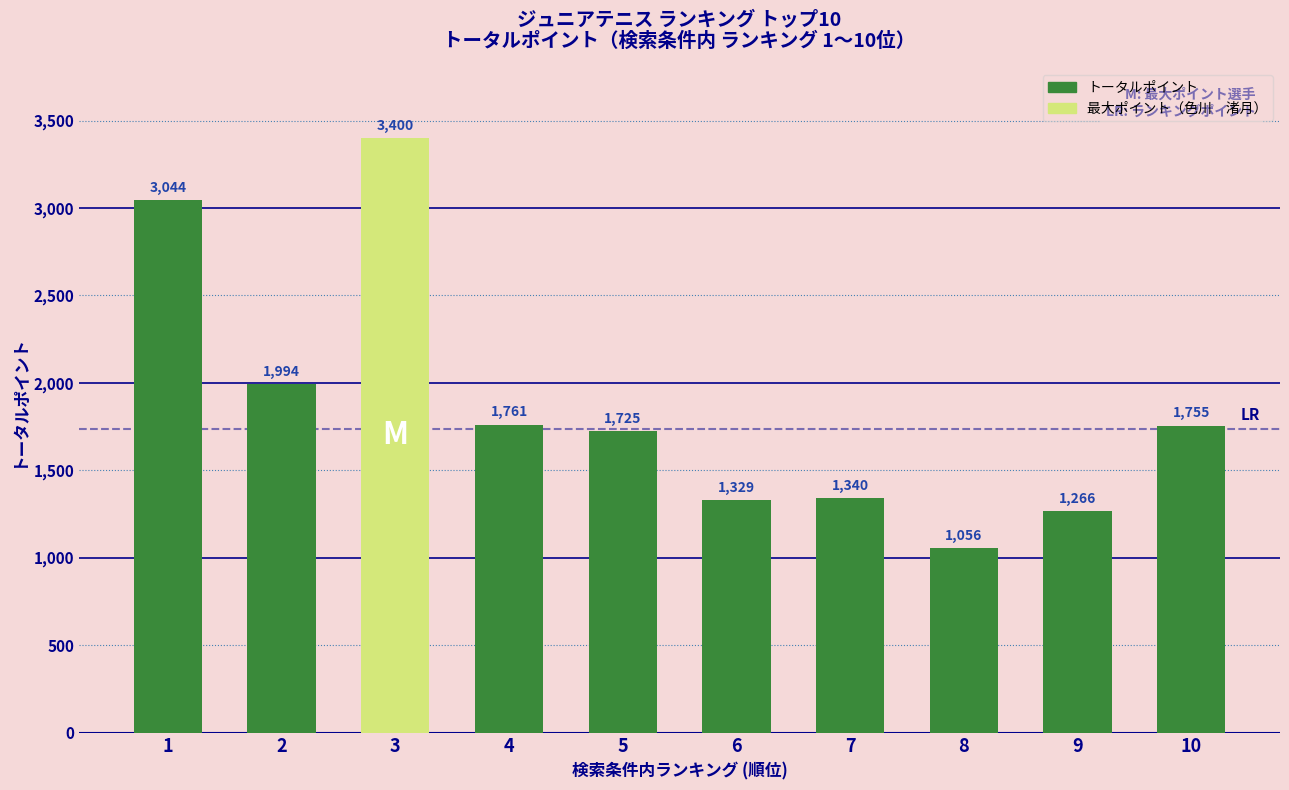

At which label does the data first exceed 1755?

1